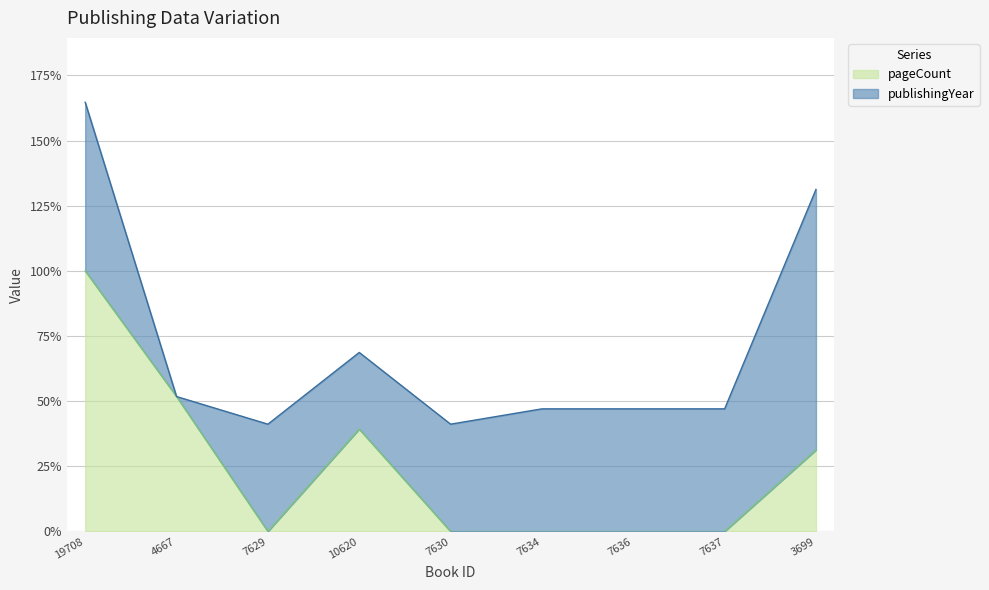

How many interior local valleys (lower than both neighbors) does the data have?

1